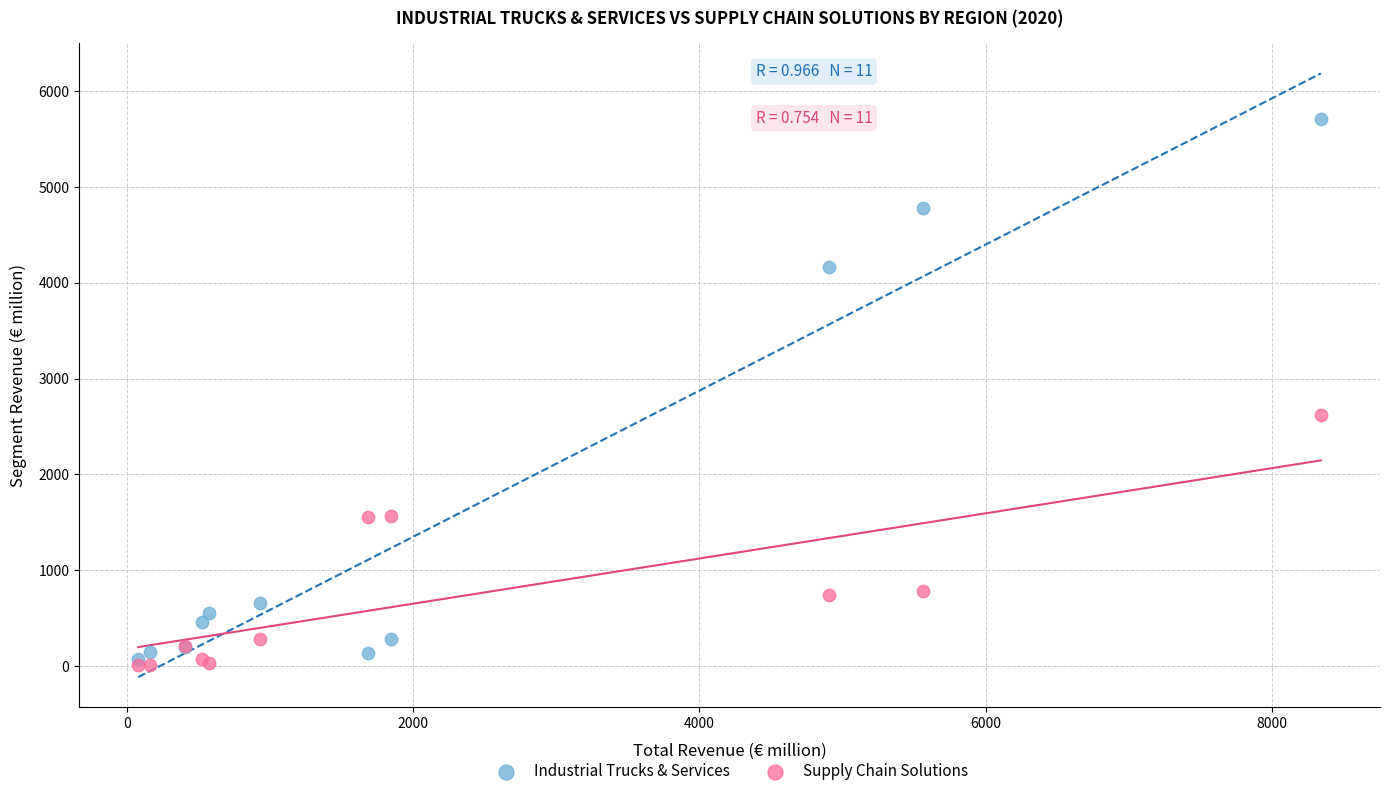

What are all the series names shown in the legend?

Industrial Trucks & Services, Supply Chain Solutions